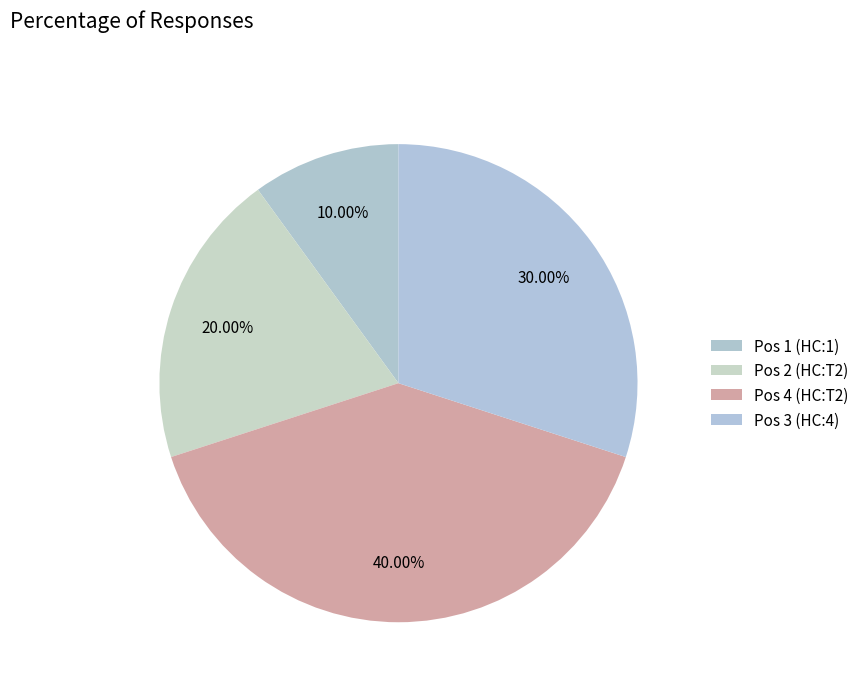

How many segments does this pie chart have?

4